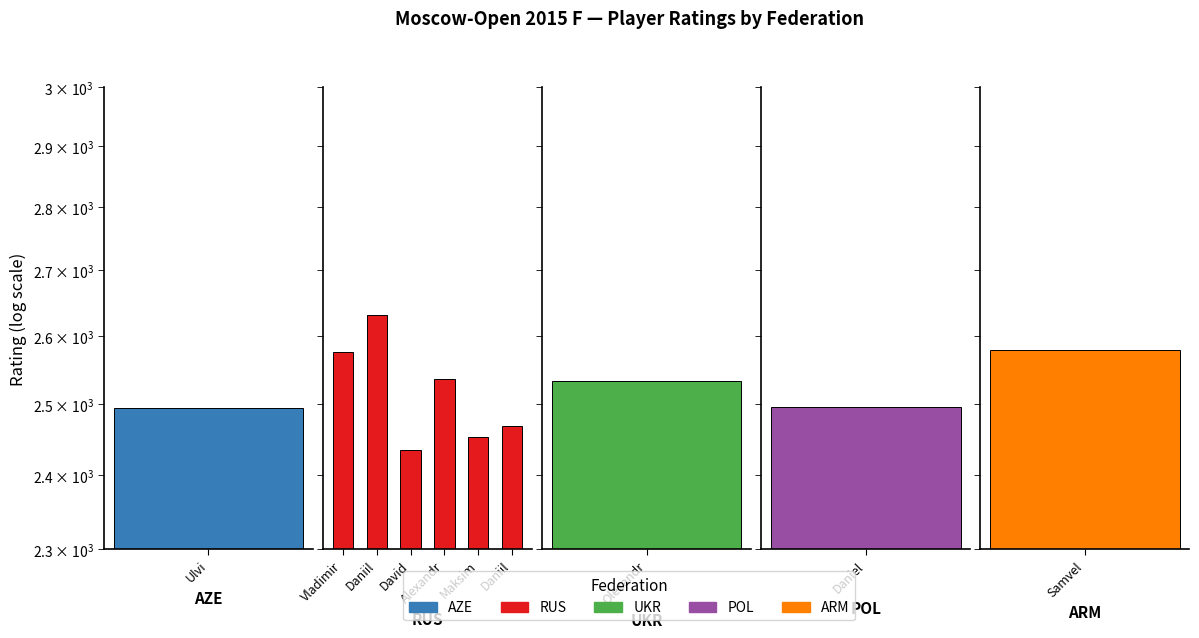

True or false: the data shows 4108 at Maksim.

False